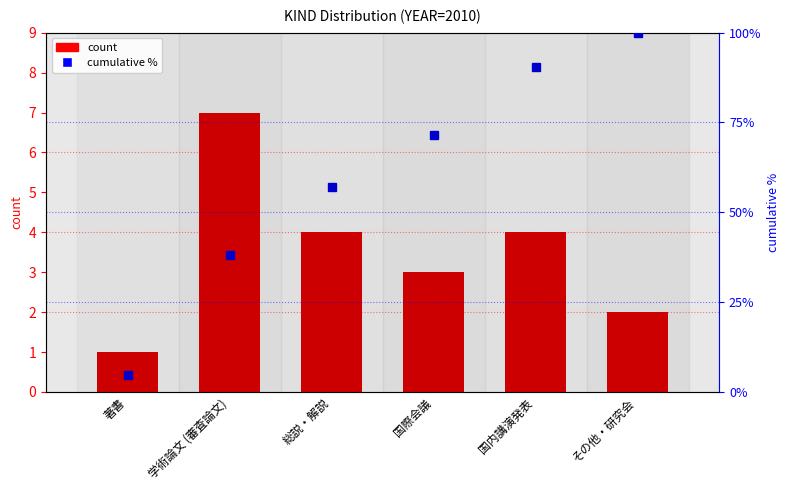

How many values in the count series are below 4?

3